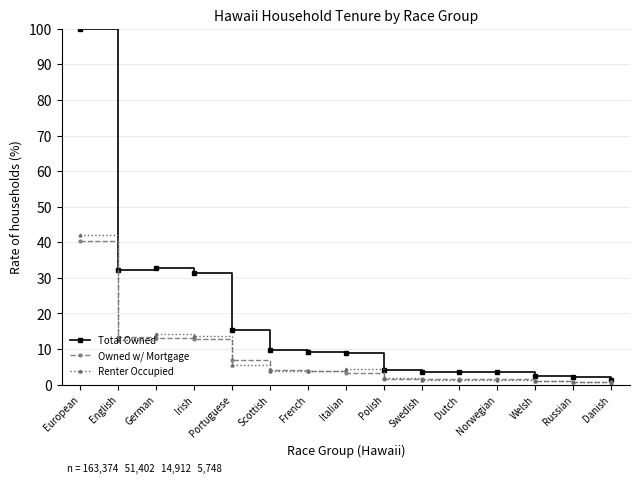

What is the maximum value for Total Owned?

100.0